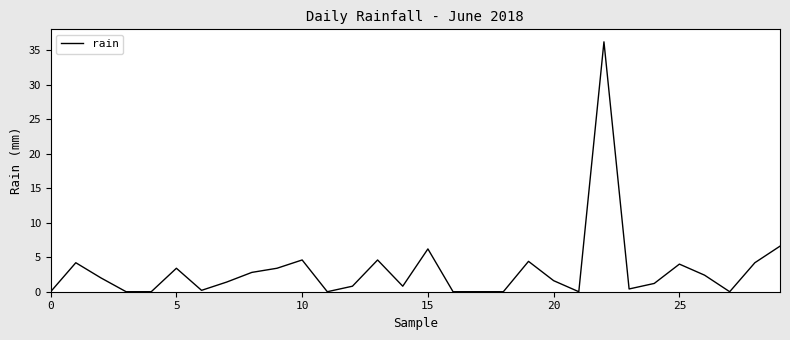

What is the greatest value displayed?

36.2